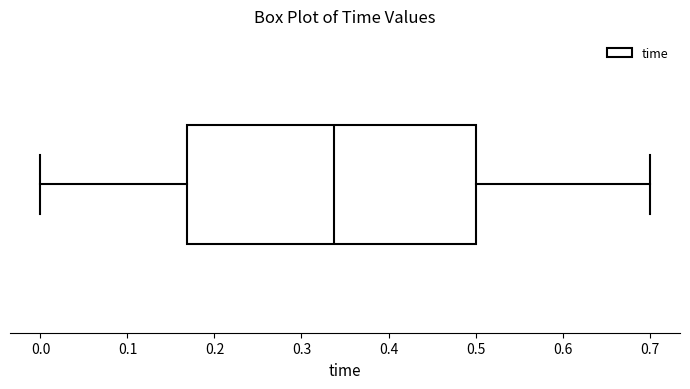

Transcribe this box plot: give where the median line is, the range the box spans, and where the two whiskers end, as read against the x-axis. The values are not printed on the chart, so give them approximately, as read against the axis.

median 0.34, box 0.17 to 0.50, whiskers 0.00 to 0.70